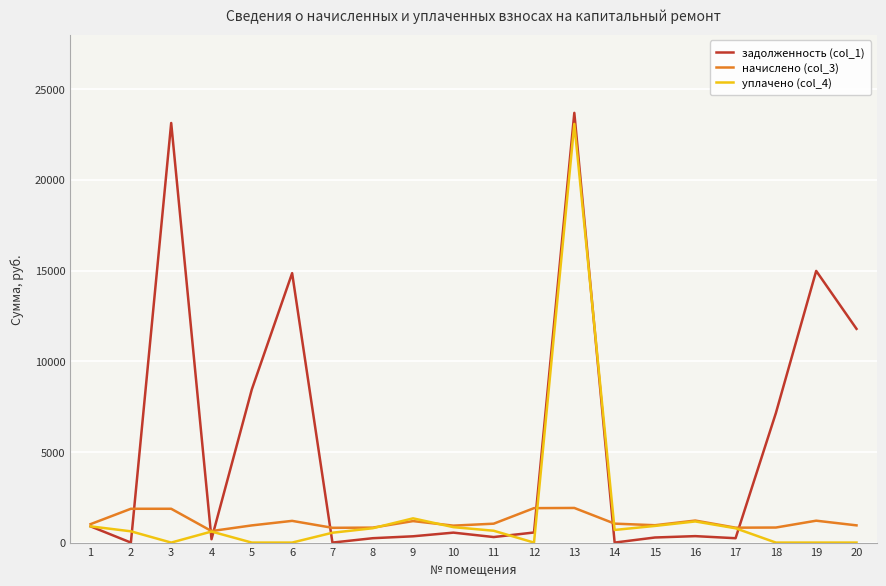

The value of начислено (col_3) at 3 is 1864.3. True or false?

True